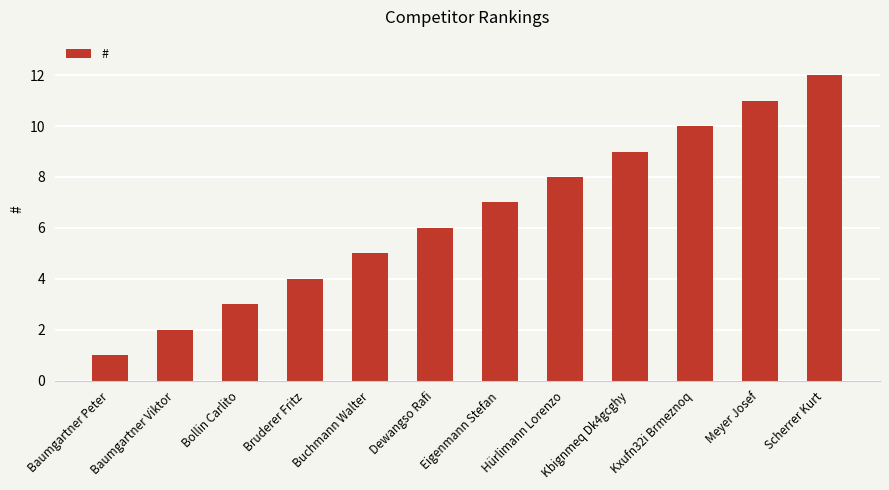

Reading left to right, list all the values displayed in this chart.

Baumgartner Peter=1	Baumgartner Viktor=2	Bollin Carlito=3	Bruderer Fritz=4	Buchmann Walter=5	Dewangso Rafi=6	Eigenmann Stefan=7	Hürlimann Lorenzo=8	Kbignmeq Dk4gcghy=9	Kxufn32i Brmeznoq=10	Meyer Josef=11	Scherrer Kurt=12